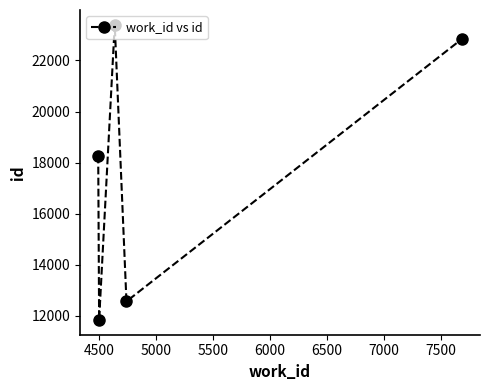

How many lines are shown in the chart?

1